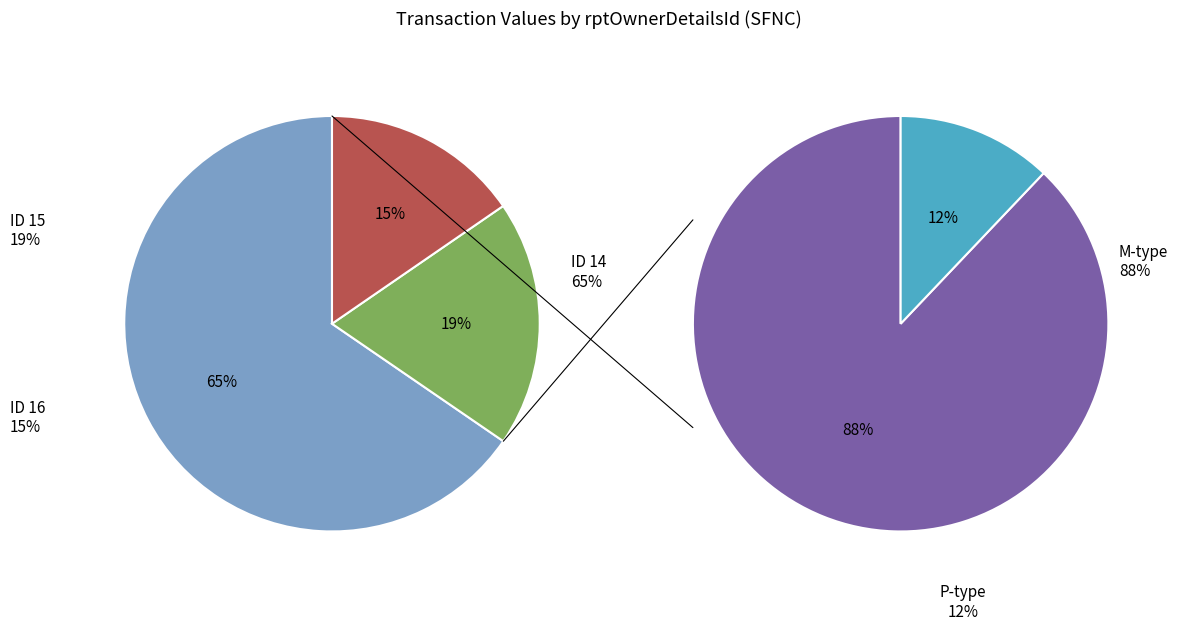

To the nearest percent, what is the average slice percentage?

33%